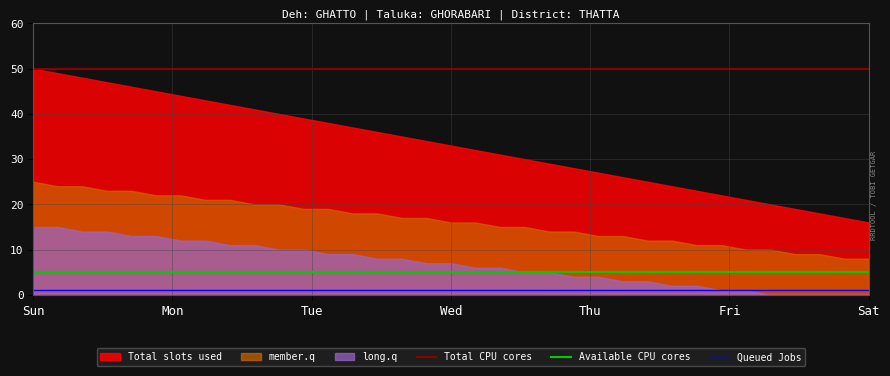

True or false: Total CPU cores and Queued Jobs intersect in this chart.

False